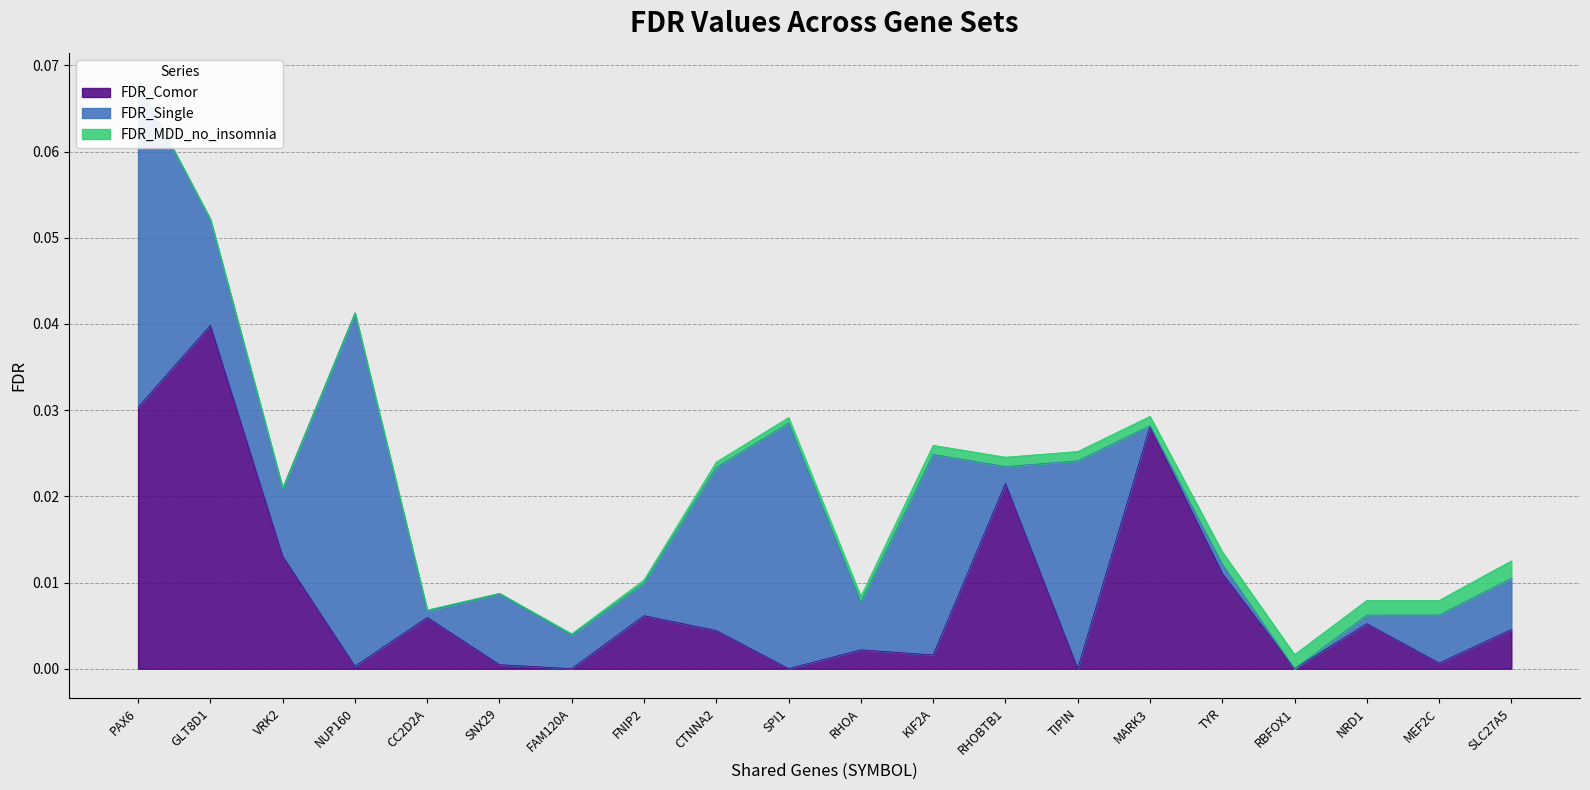

At how many categories does at least one series exceed 0?

20